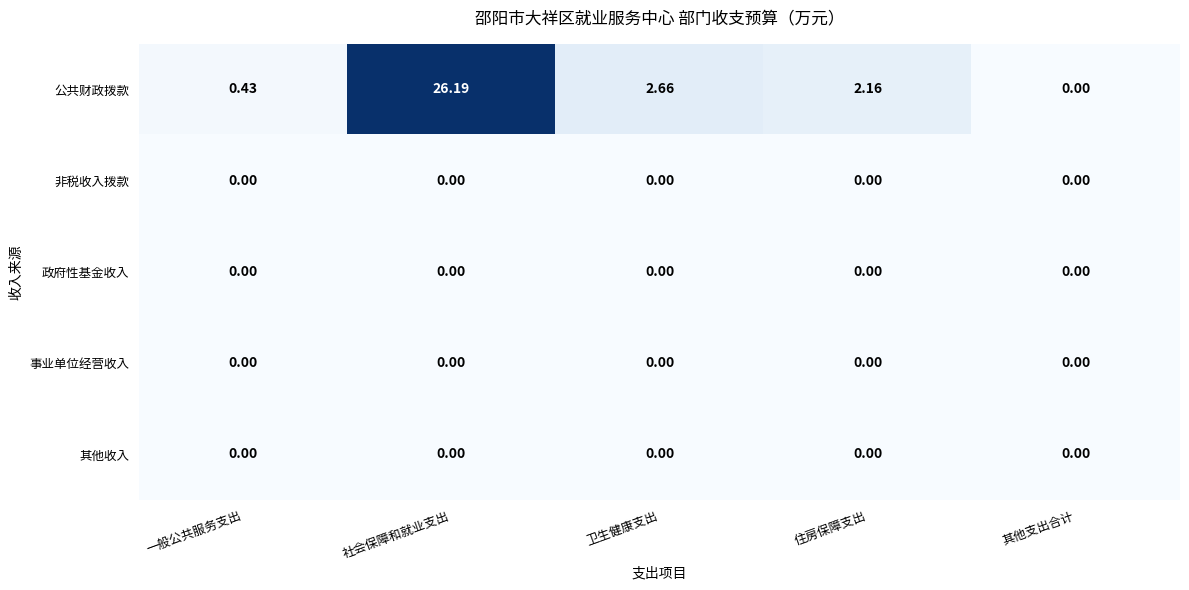

Which category has the highest value across all series?

社会保障和就业支出